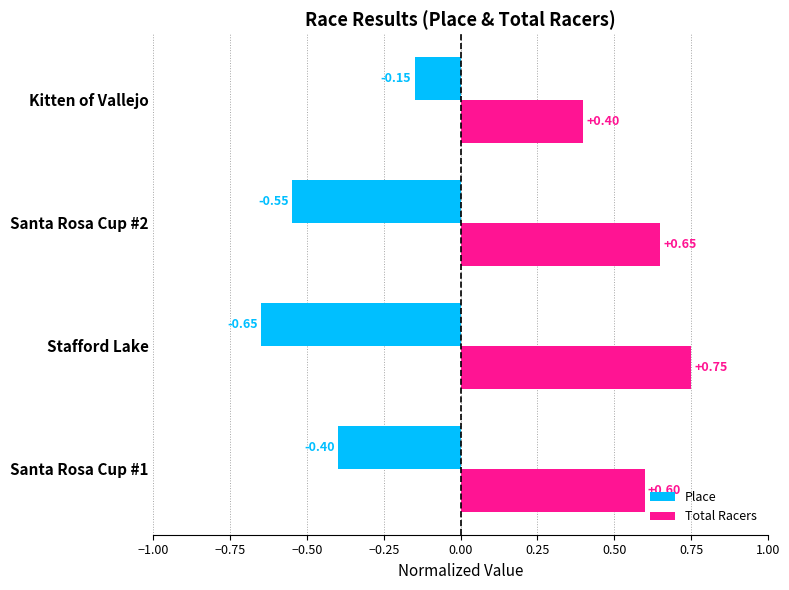

At which category does the chart reach its minimum across all series?

Stafford Lake